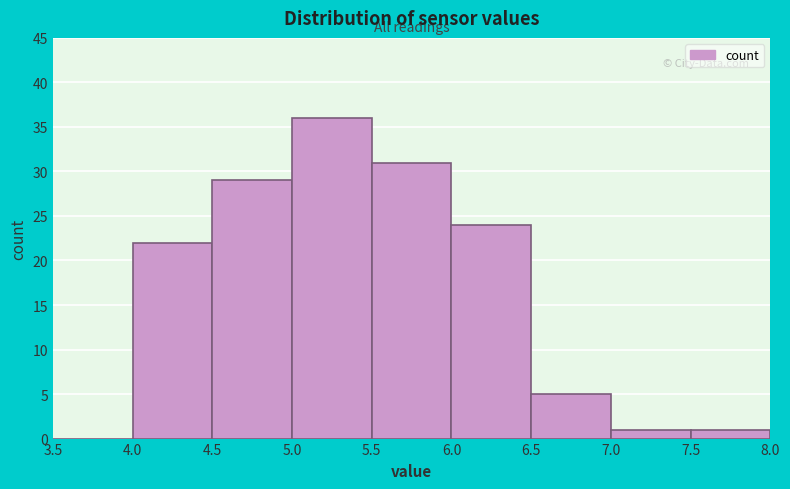

Reading left to right, transcribe this chart: for each bar, give the range it covers on the x-axis and its height. The values are not printed on the chart, so give them approximately, as read against the axis.

3.5 to 4.0: 0
4.0 to 4.5: 22
4.5 to 5.0: 29
5.0 to 5.5: 36
5.5 to 6.0: 31
6.0 to 6.5: 24
6.5 to 7.0: 5
7.0 to 7.5: 1
7.5 to 8.0: 1